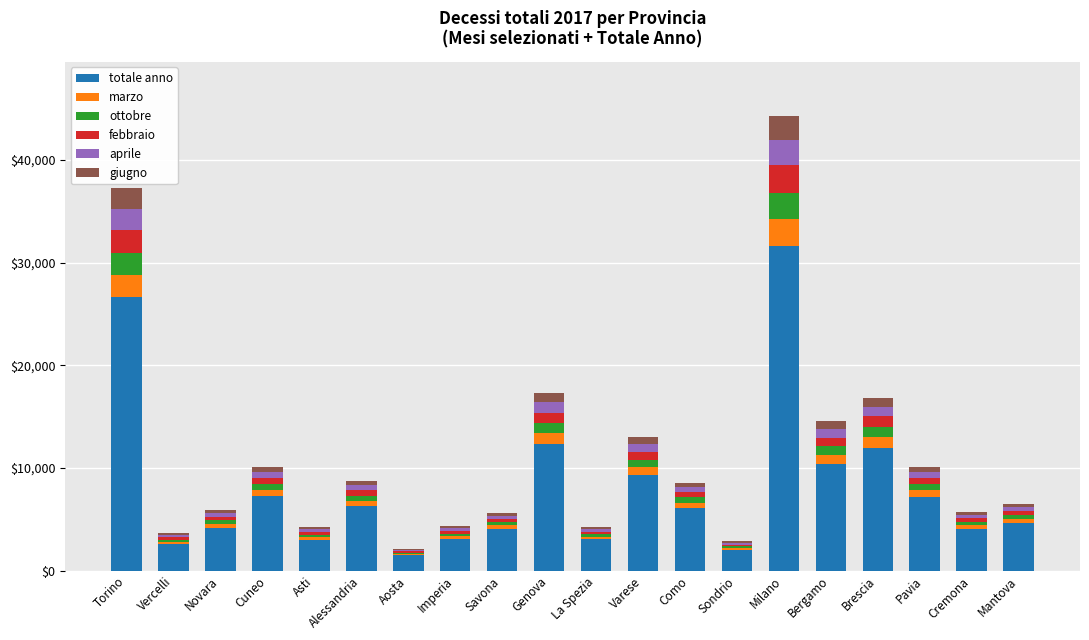

At which category is the sum across all series the highest?

Milano